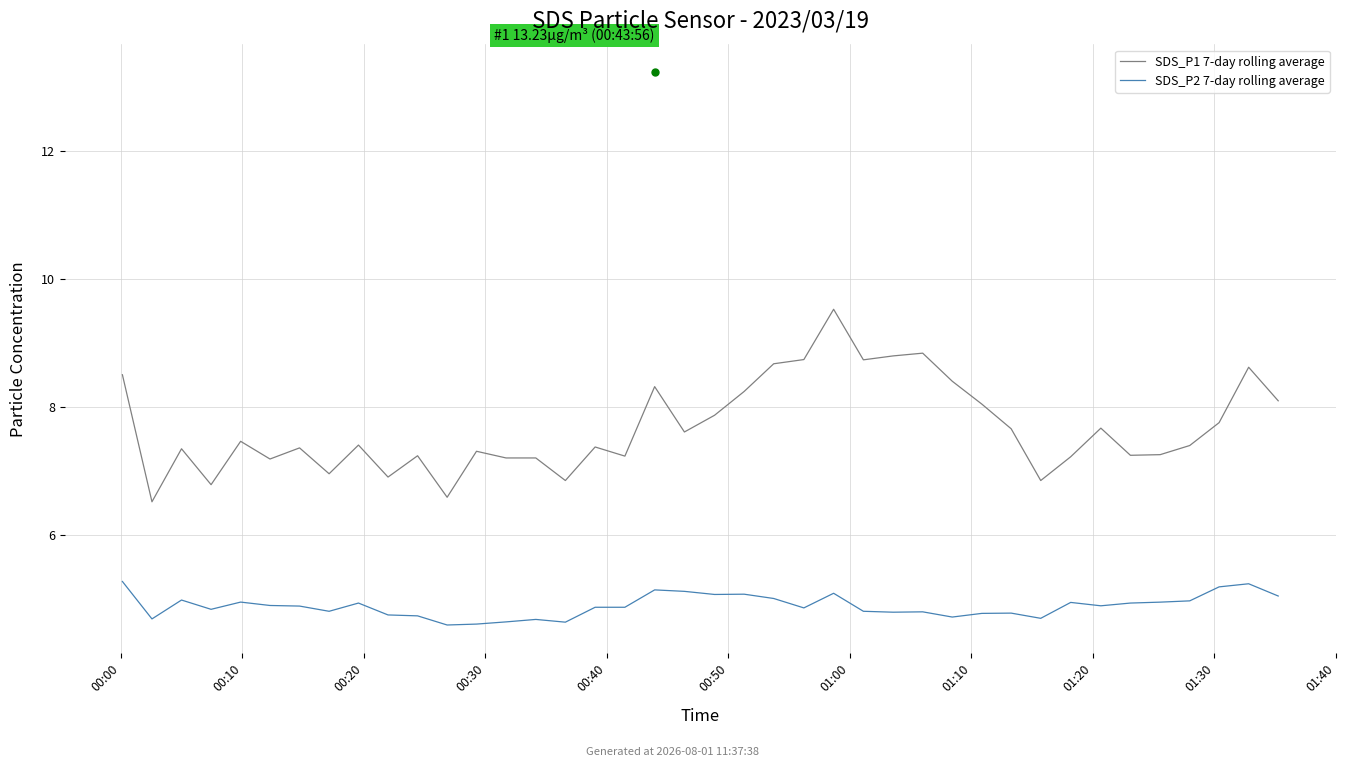

True or false: SDS_P1 7-day rolling average has more than 1 interior local peaks.

True